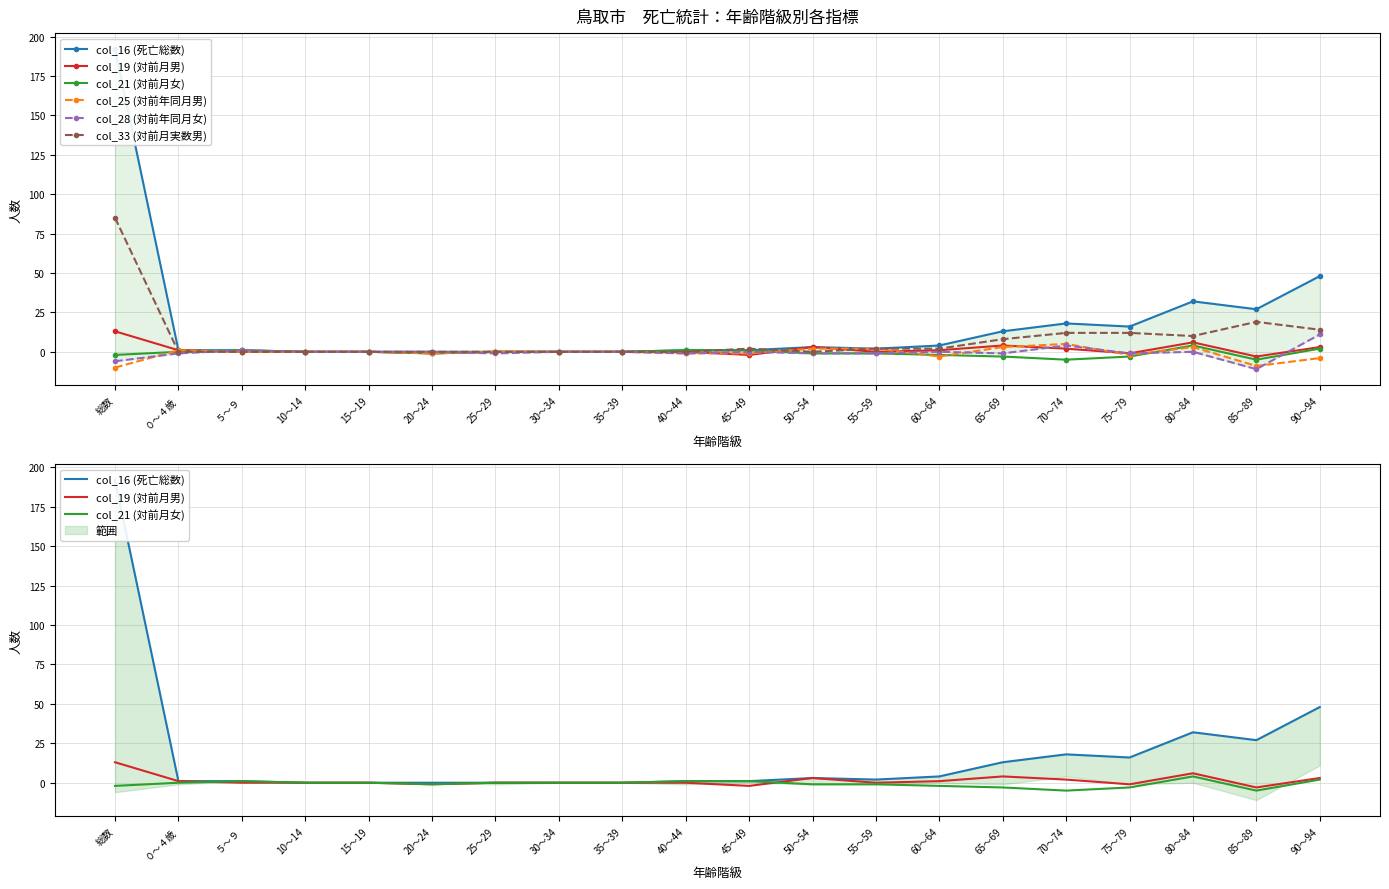

How many interior local peaks does the col_25 (対前年同月男) series have?

3